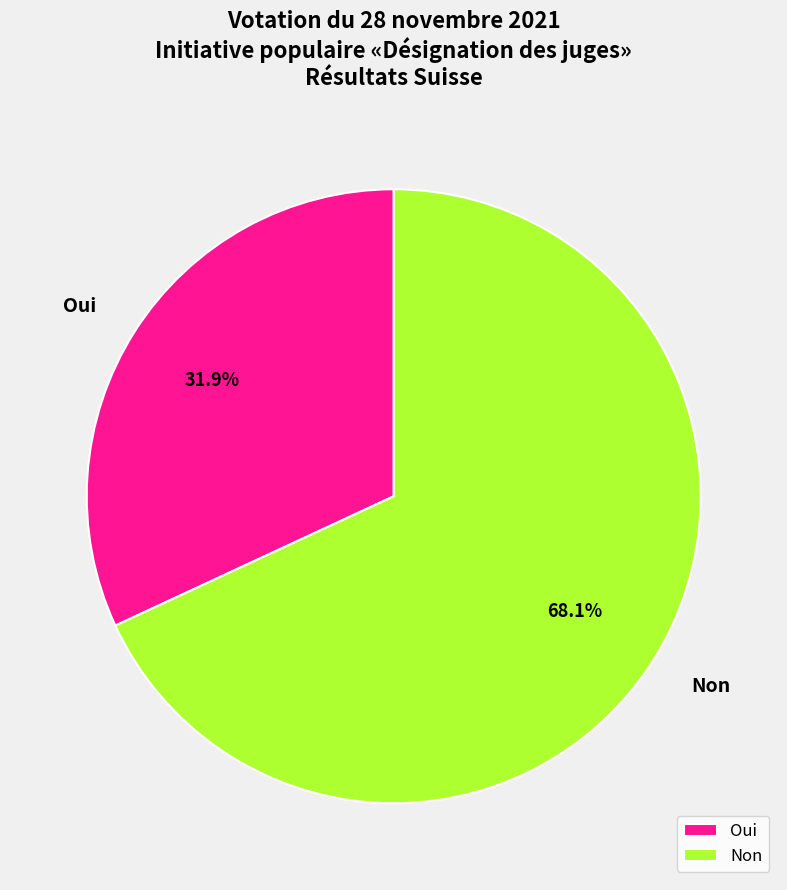

To the nearest percent, what portion does Non represent?

68%